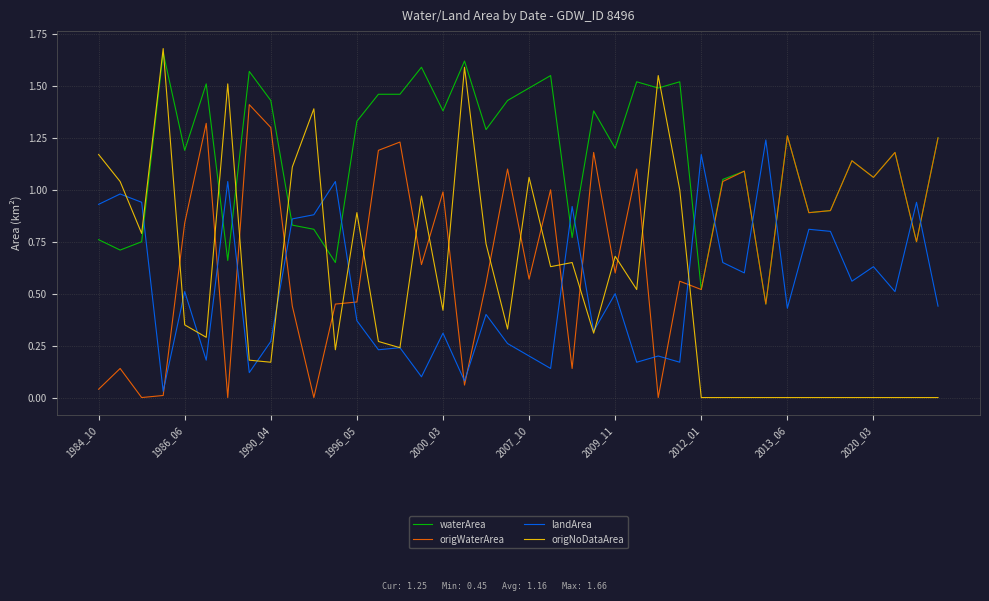

After their last crossing, which series has the higher values: origWaterArea or landArea?

origWaterArea